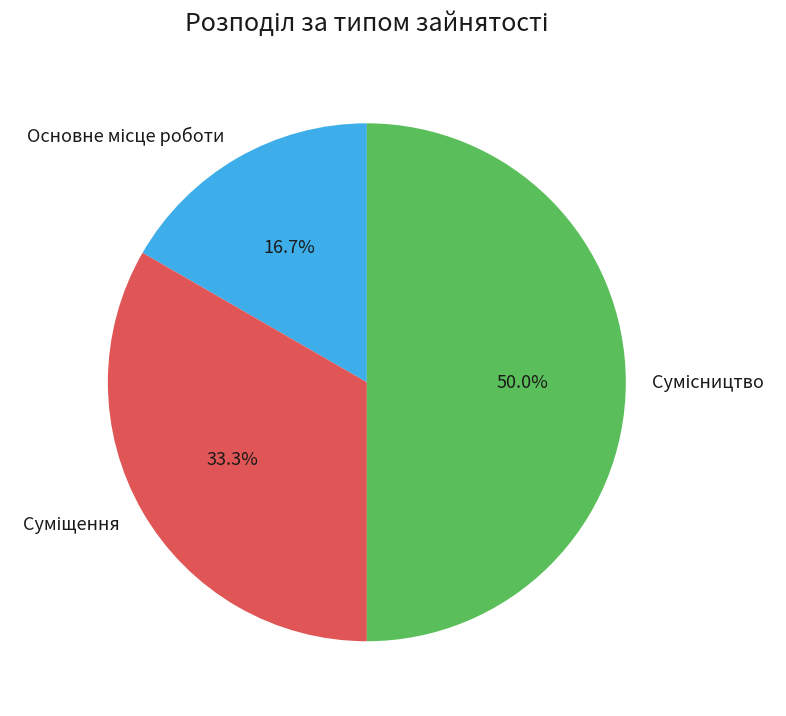

What percentage do Основне місце роботи and Суміщення together represent?

50.0%